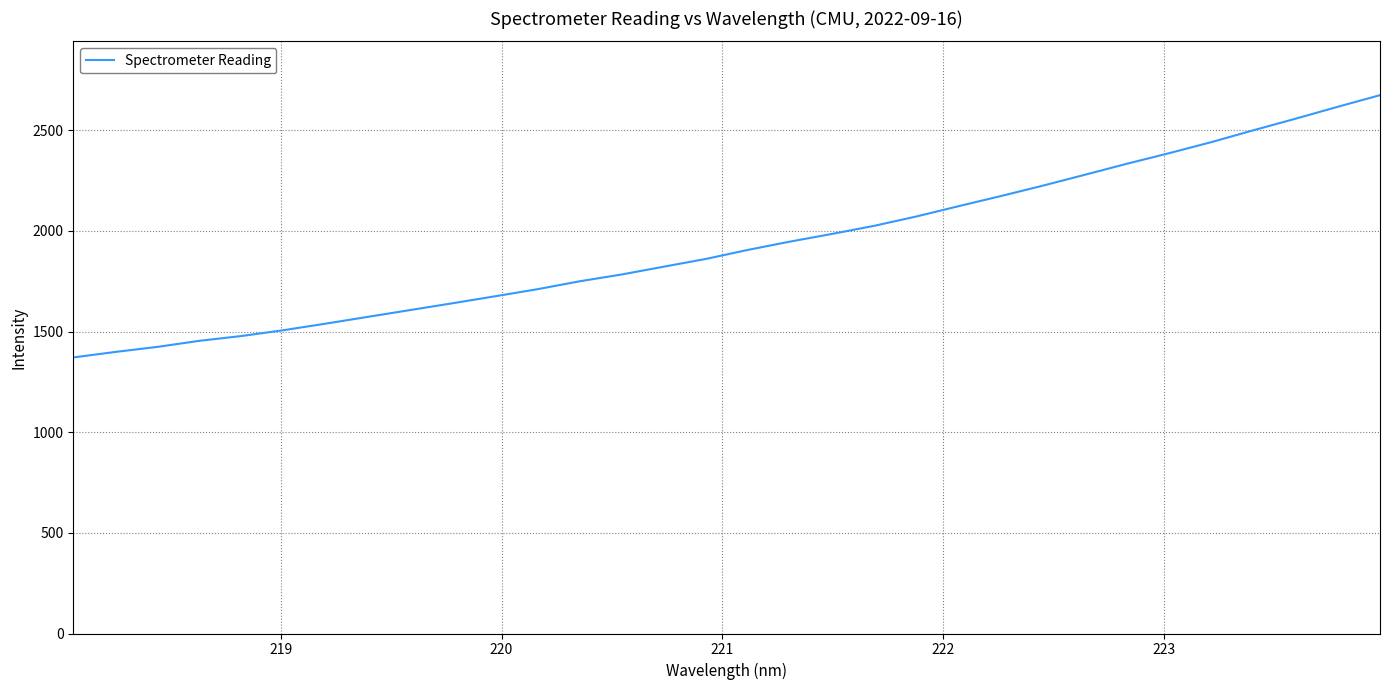

What is the minimum value shown in the chart?

1371.4